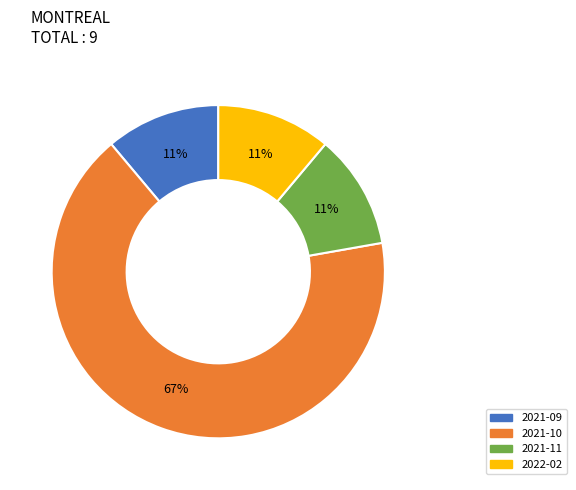

Combined, do 2021-10 and 2021-09 account for over 50%?

Yes